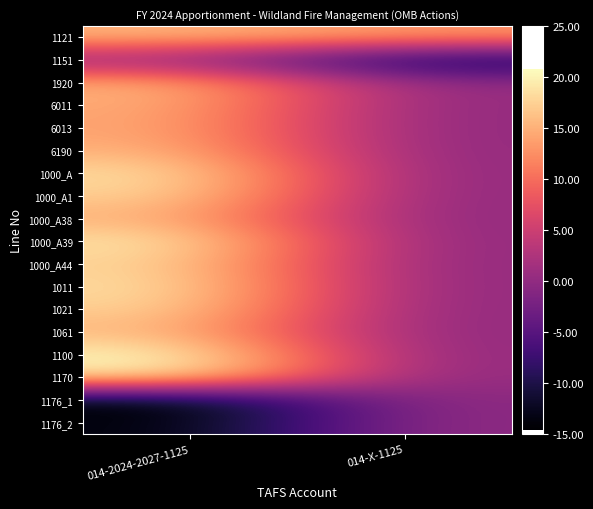

Between 014-2024-2027-1125 and 014-X-1125, which is larger?

014-2024-2027-1125